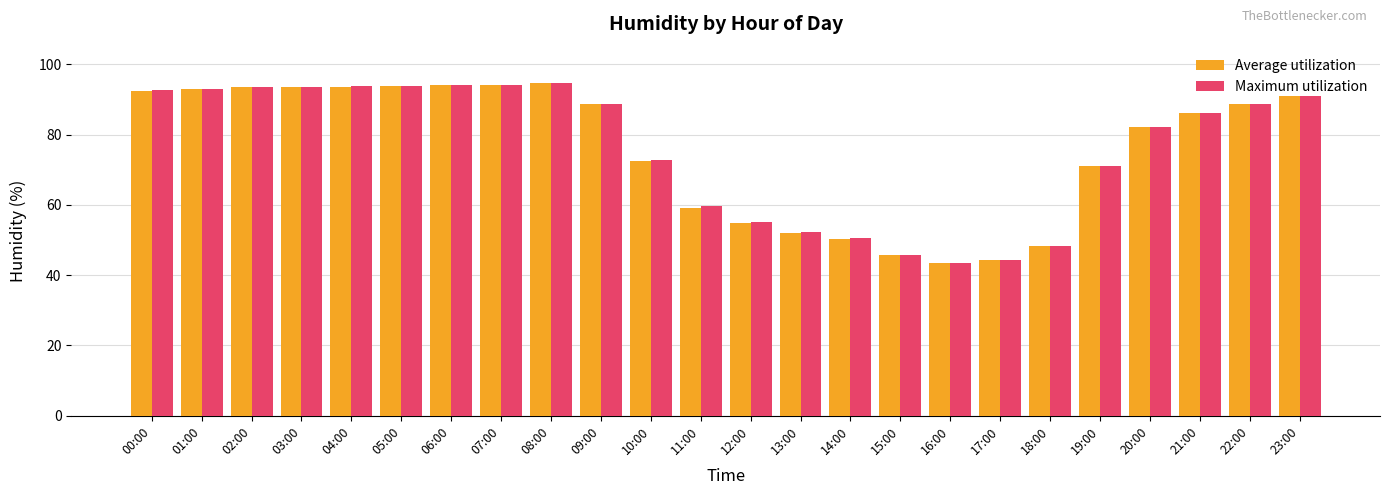

What is the average value of the Average utilization series?

75.9